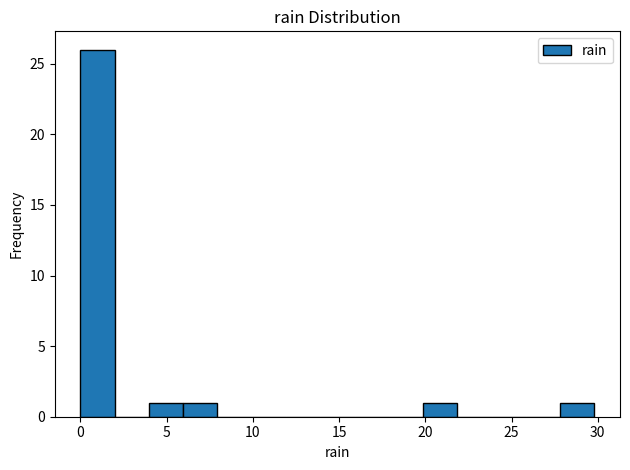

Around what value on the x-axis is the tallest bar? Give the approximate position of its centre, as read against the axis.

1.0